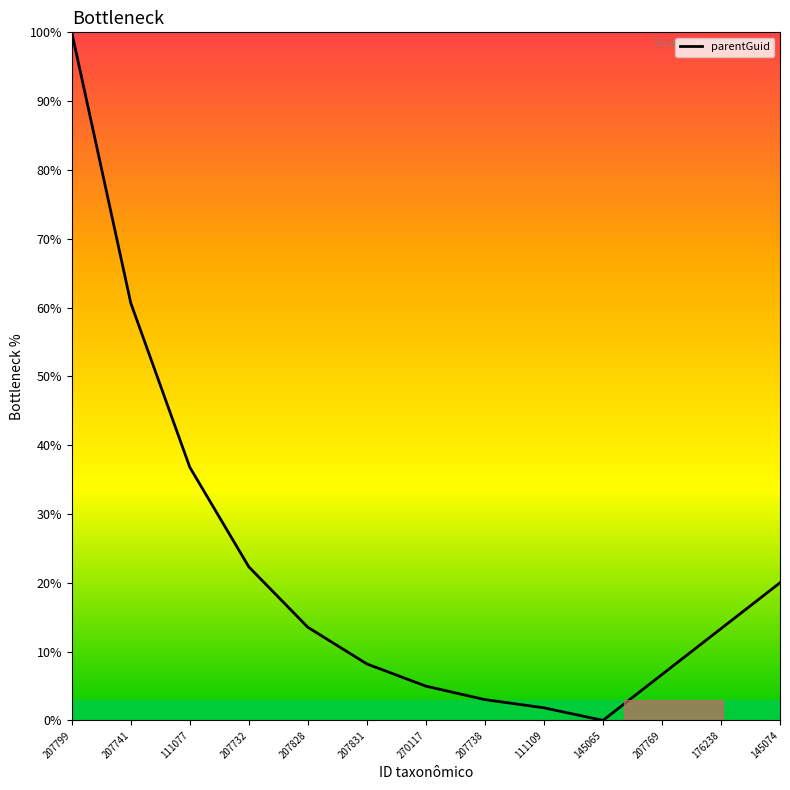

Does the chart display data point markers on the line(s)?

No